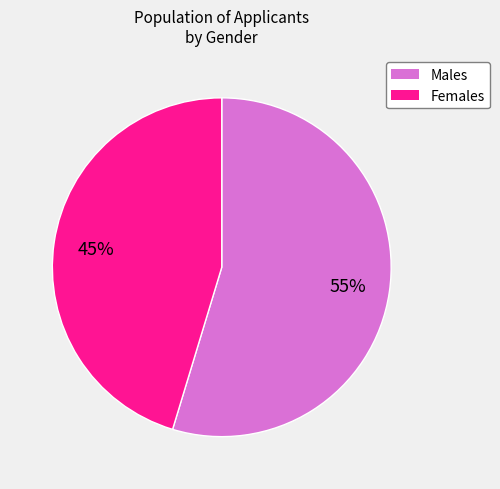

To the nearest percent, what is the average slice percentage?

50%